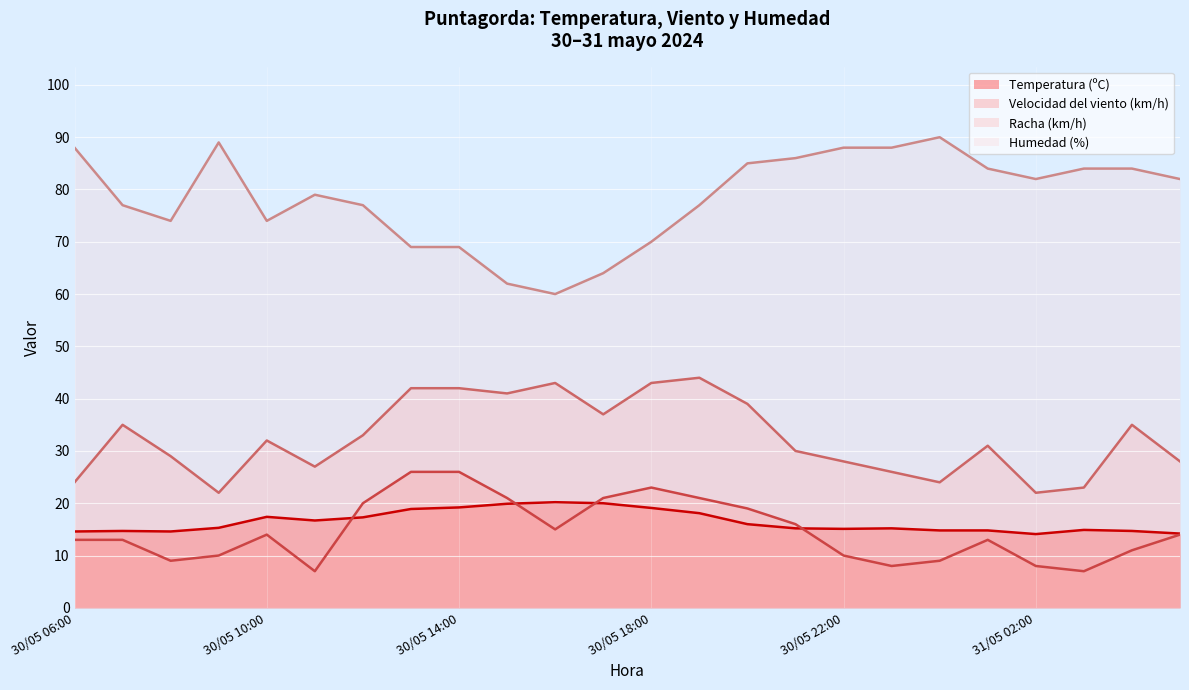

True or false: Humedad (%) (línea) and Racha (km/h) (línea) intersect in this chart.

False